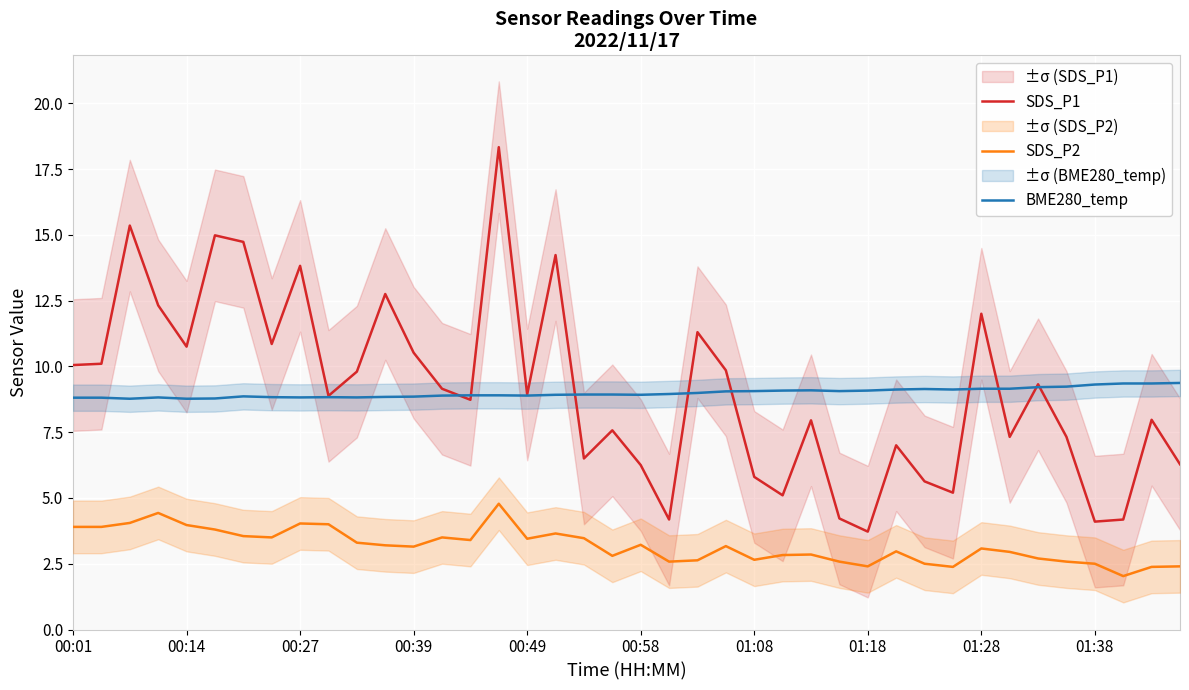

How many lines are shown in the chart?

3